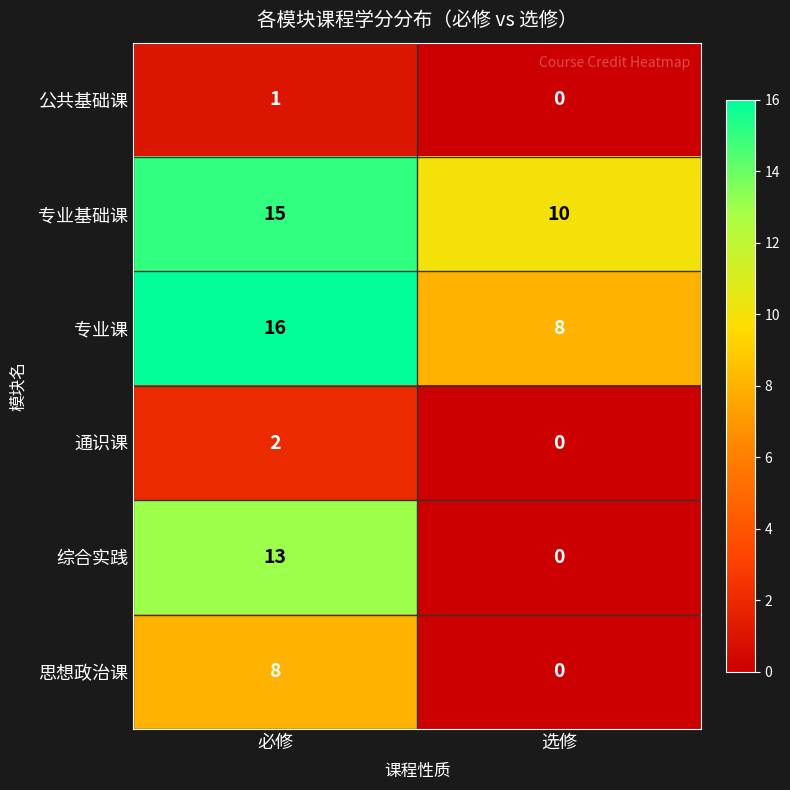

At which category is the sum across all series the highest?

必修